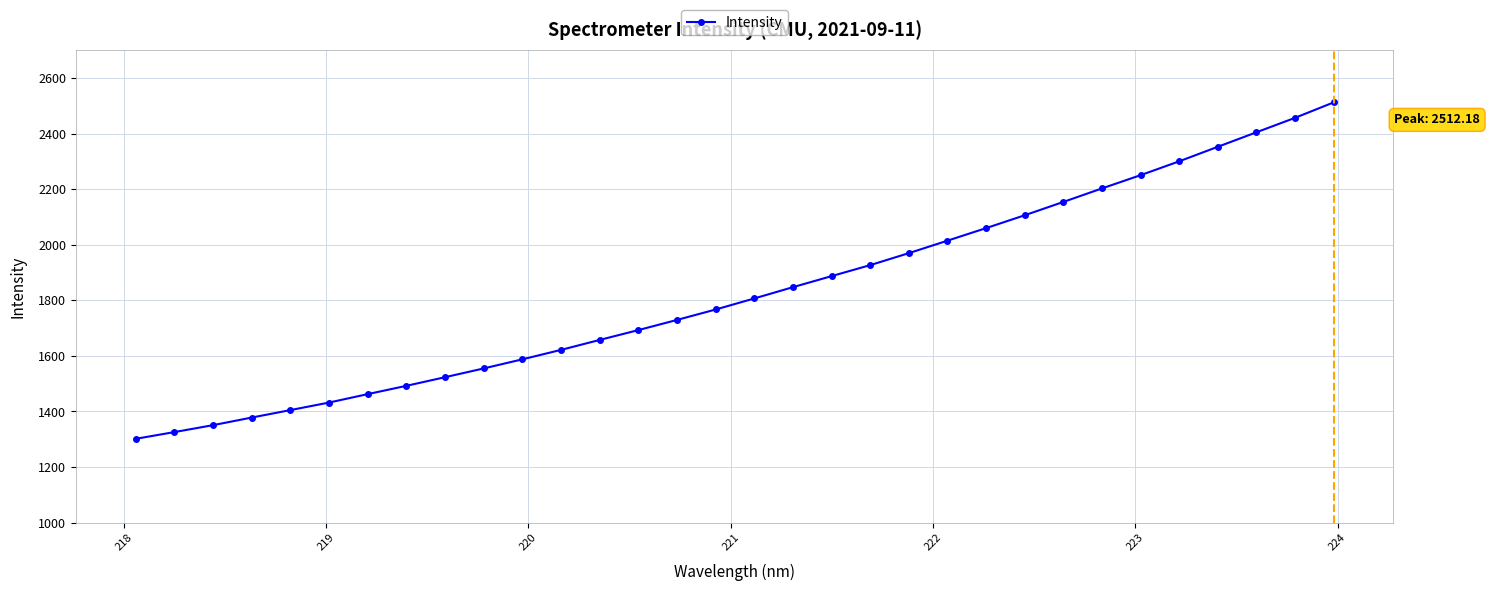

How many values are below 1806?

16